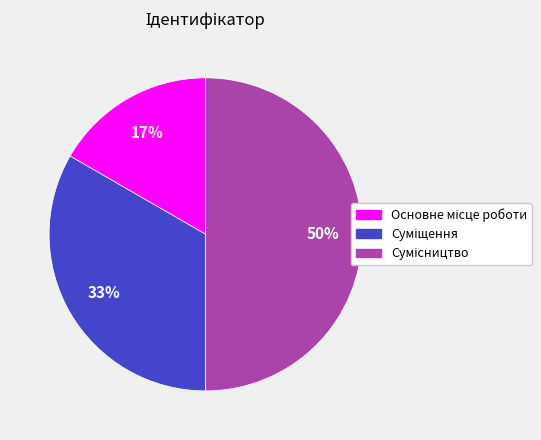

To the nearest percent, what is the difference between the largest and smallest slice percentages?

33%